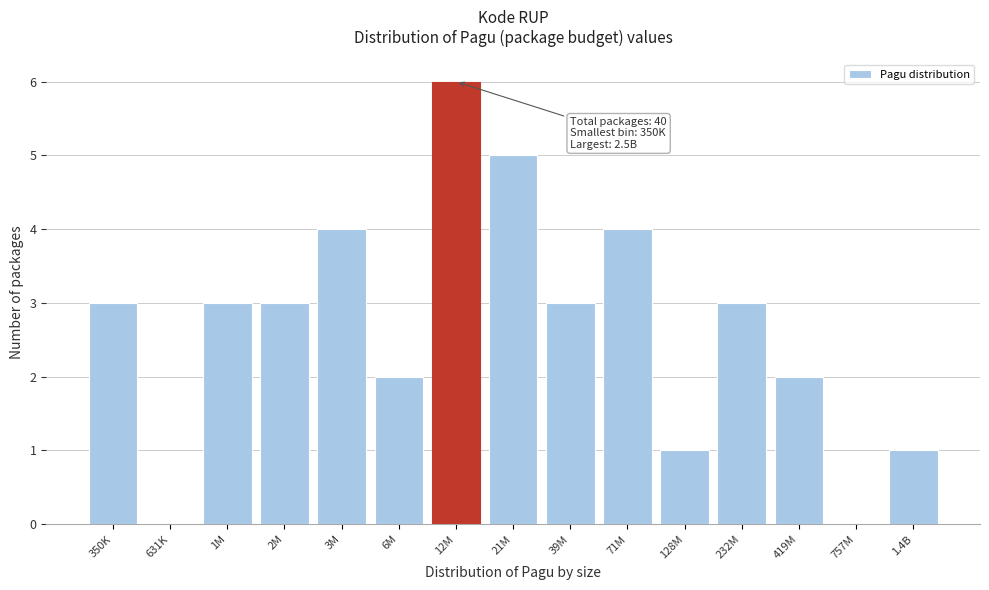

Reading left to right, list all the values displayed in this chart.

350K=3	631K=0	1M=3	2M=3	3M=4	6M=2	12M=6	21M=5	39M=3	71M=4	128M=1	232M=3	419M=2	757M=0	1.4B=1